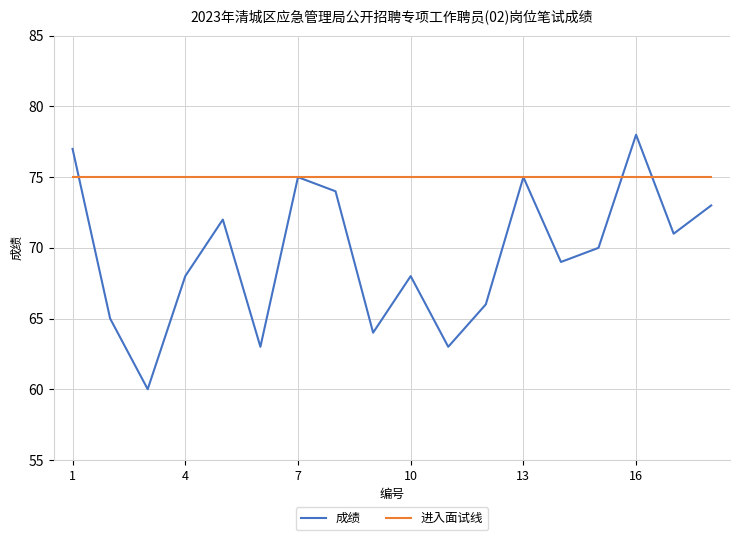

List the series in order of their peak value, highest first.

成绩, 进入面试线